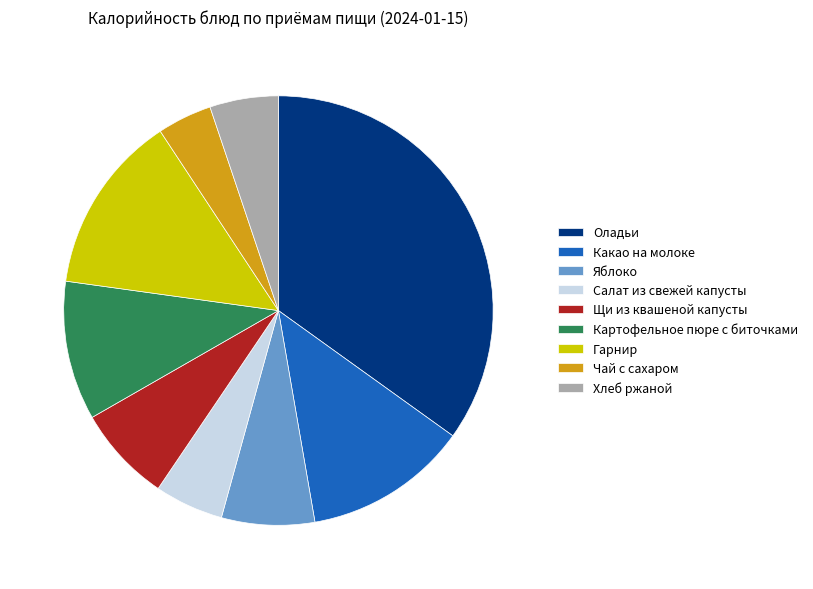

Is there any slice that represents more than half of the pie?

No